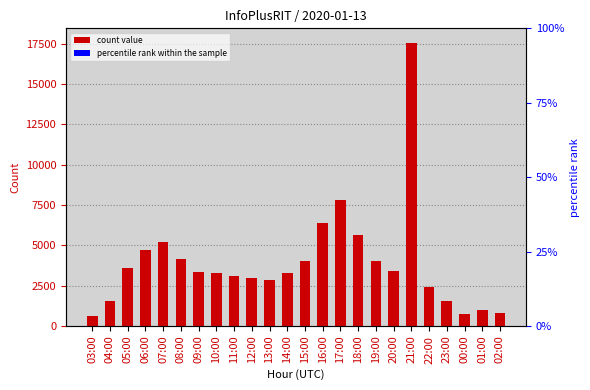

List the labels in order of value, largest first.

21:00, 17:00, 16:00, 18:00, 07:00, 06:00, 08:00, 19:00, 15:00, 05:00, 20:00, 09:00, 10:00, 14:00, 11:00, 12:00, 13:00, 22:00, 04:00, 23:00, 01:00, 02:00, 00:00, 03:00